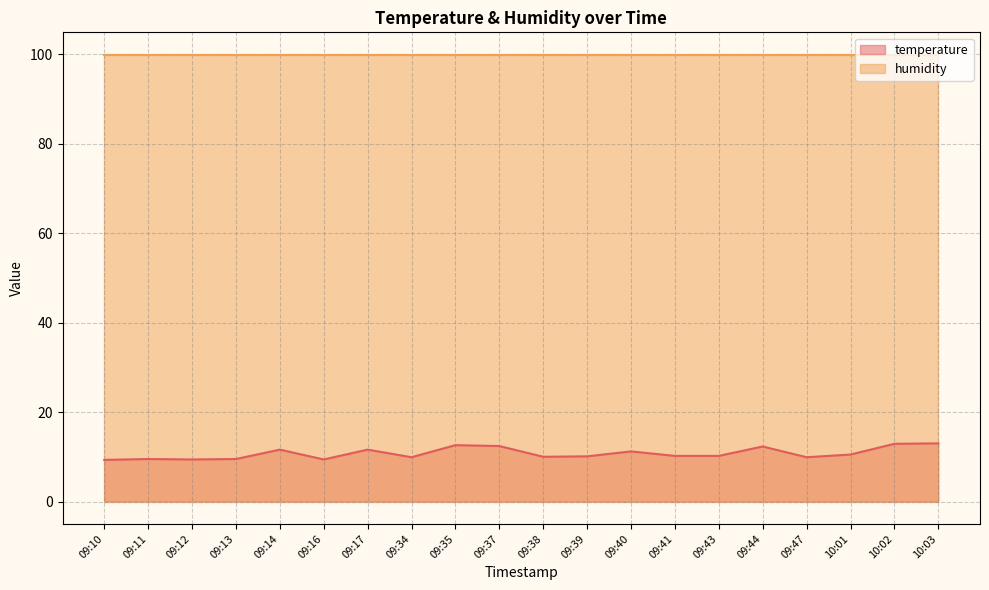

How many points are higher than both their immediate neighbors (excluding endpoints)?

6